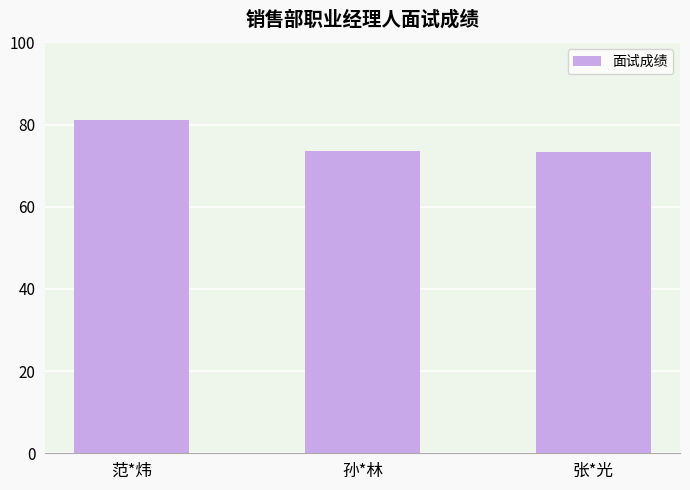

What is the difference between the maximum and minimum values?

7.7